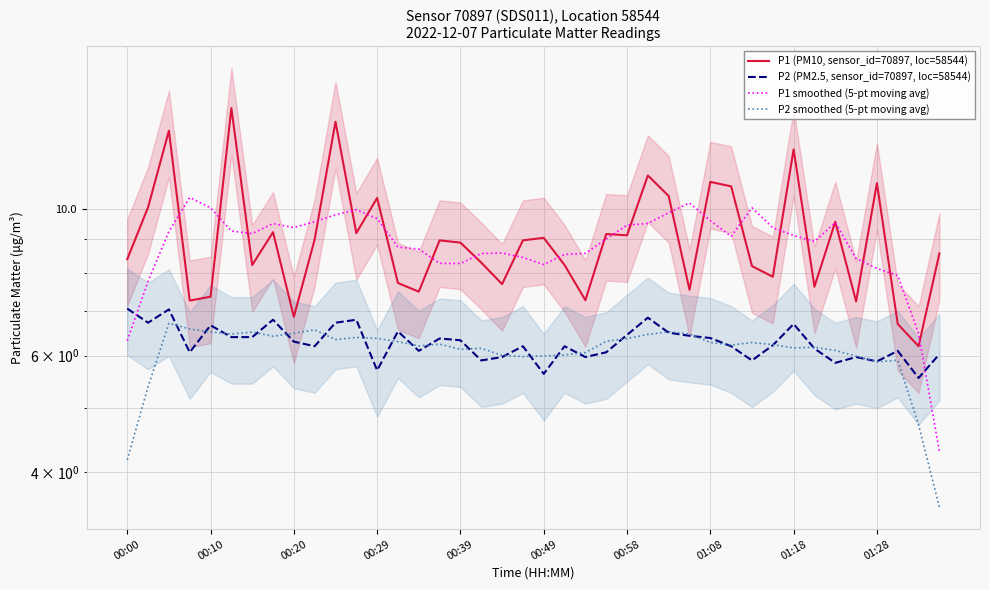

At which category does the chart reach its minimum across all series?

39